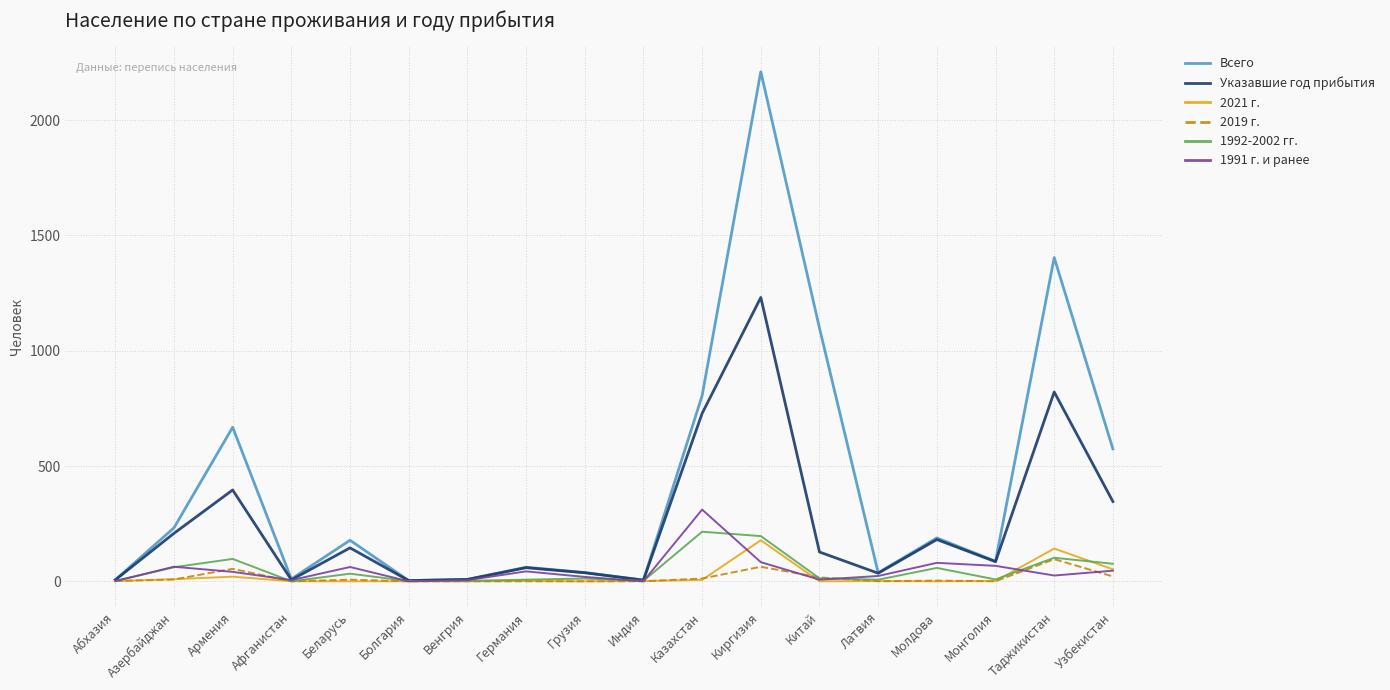

Which series has the largest total across all categories?

Всего